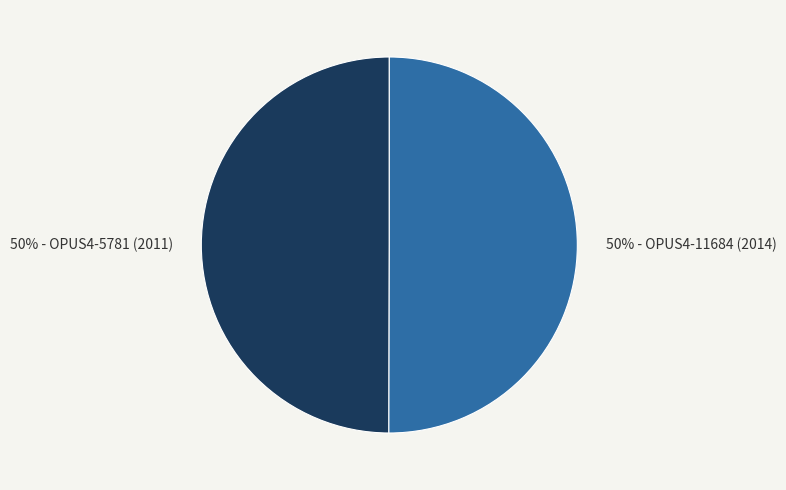

To the nearest percent, what is the average slice percentage?

50%